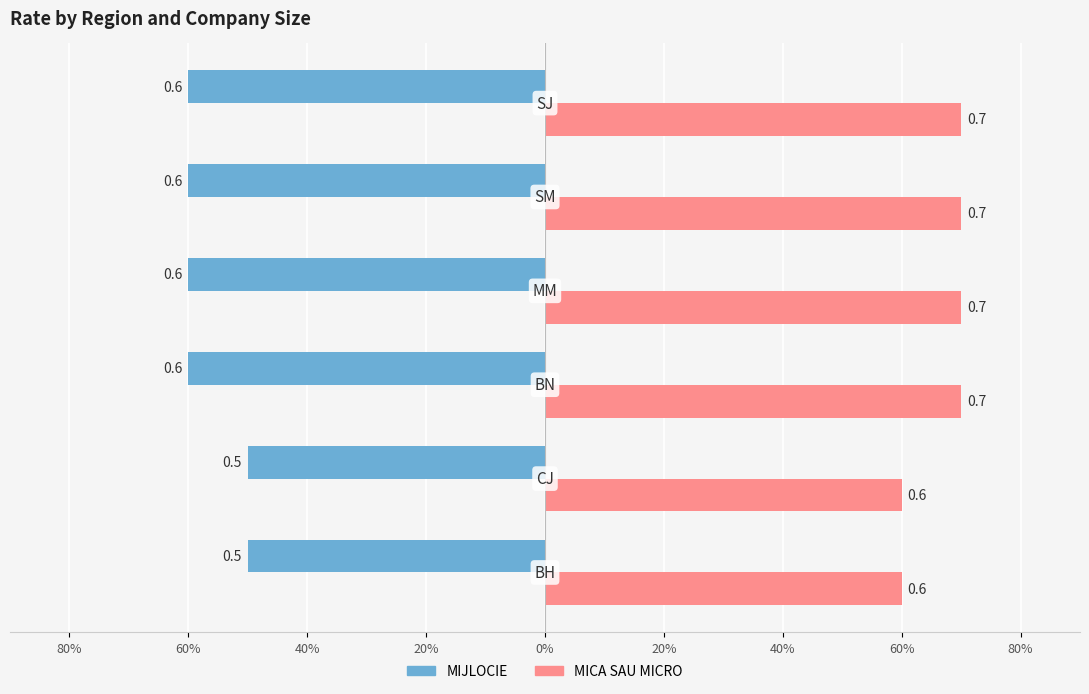

What are all the series names shown in the legend?

MIJLOCIE, MICA SAU MICRO